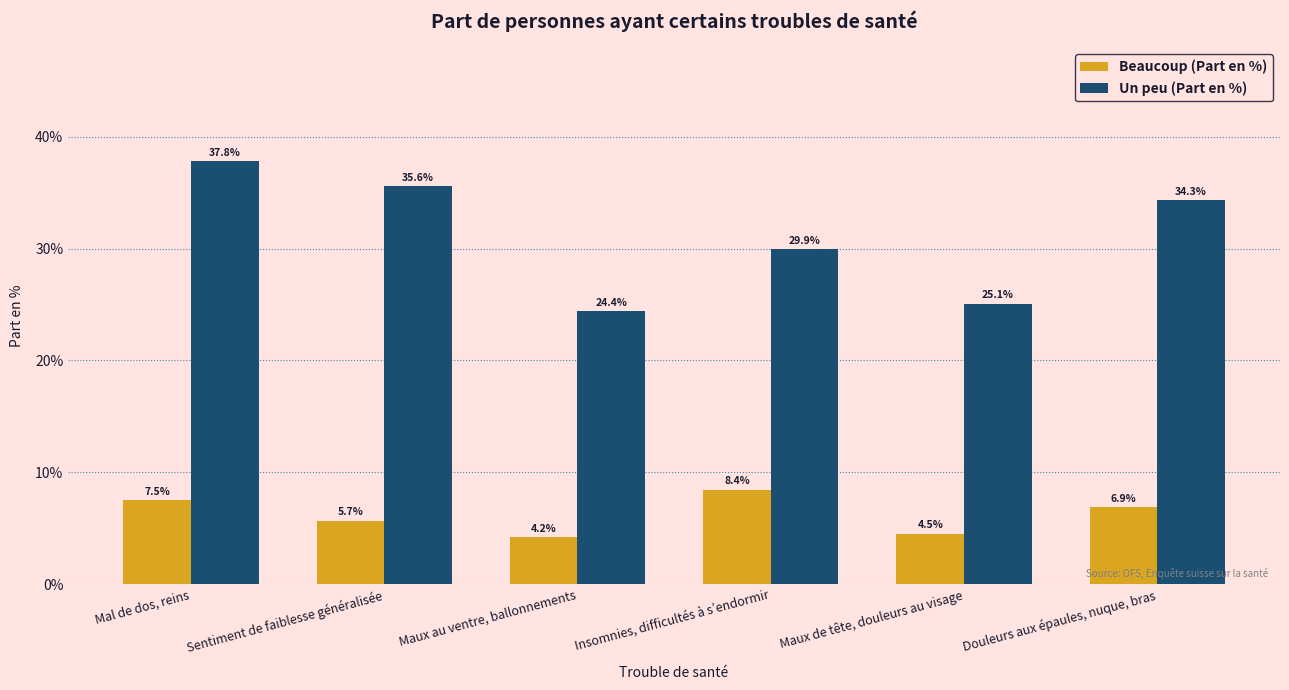

What is the difference between the highest and lowest values at Maux au ventre, ballonnements?

20.2